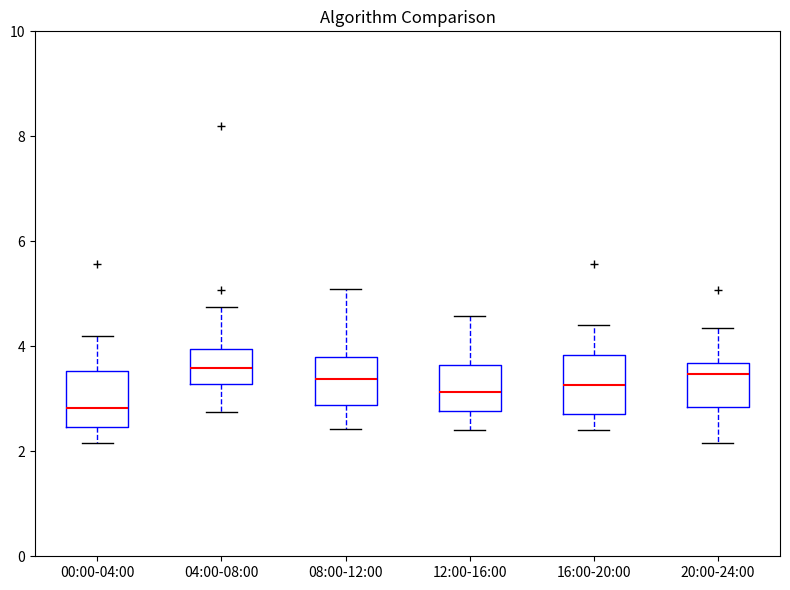

Reading left to right, transcribe this box plot: for each box, give where its median line is, the range the box spans, and where its two whiskers end, as read against the y-axis. The values are not printed on the chart, so give them approximately, as read against the axis.

00:00-04:00: median 2.8, box 2.4 to 3.6, whiskers 2.2 to 4.2
04:00-08:00: median 3.6, box 3.2 to 4.0, whiskers 2.8 to 4.8
08:00-12:00: median 3.4, box 2.8 to 3.8, whiskers 2.4 to 5.2
12:00-16:00: median 3.2, box 2.8 to 3.6, whiskers 2.4 to 4.6
16:00-20:00: median 3.2, box 2.8 to 3.8, whiskers 2.4 to 4.4
20:00-24:00: median 3.4, box 2.8 to 3.6, whiskers 2.2 to 4.4